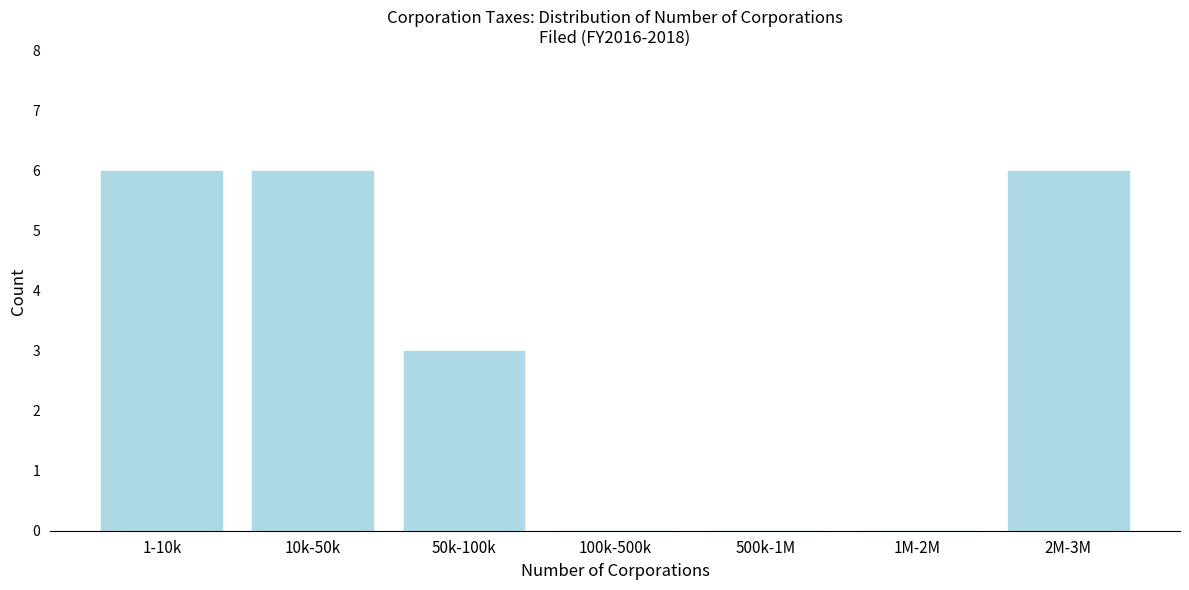

Reading left to right, list all the values displayed in this chart.

1-10k=6	10k-50k=6	50k-100k=3	100k-500k=0	500k-1M=0	1M-2M=0	2M-3M=6